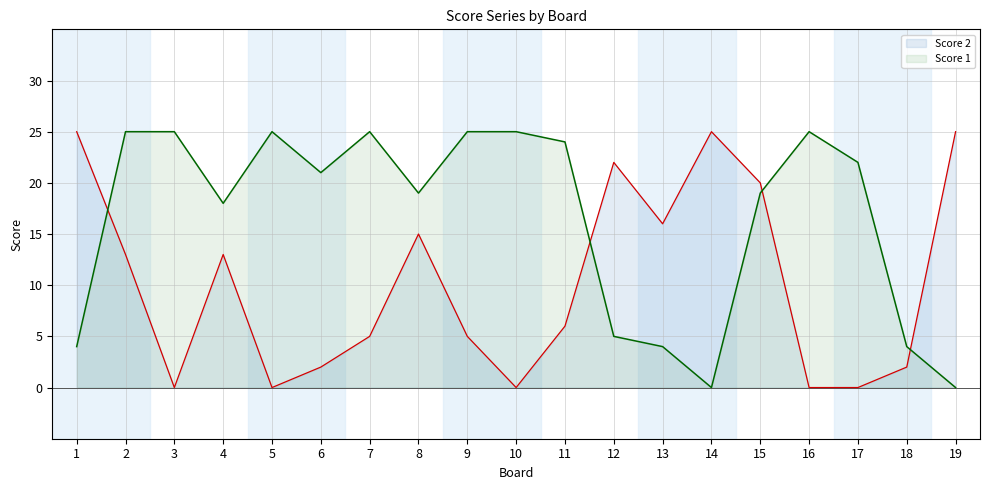

What is the total value across all series at 8?

34